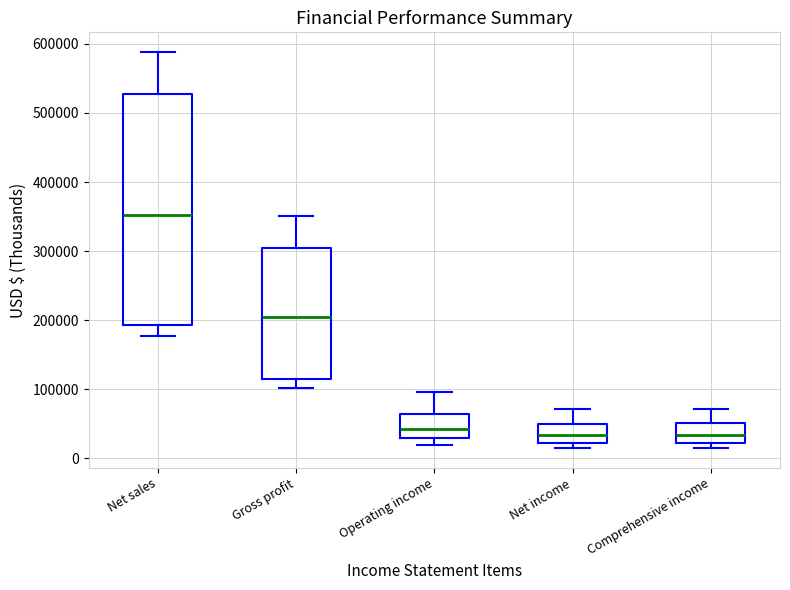

Reading left to right, read every box against the y-axis: the position of its median line, the range the box covers, and the ends of its whiskers. The values are not printed on the chart, so give them approximately, as read against the axis.

Net sales: median 350000, box 190000 to 530000, whiskers 180000 to 590000
Gross profit: median 200000, box 110000 to 300000, whiskers 100000 to 350000
Operating income: median 40000, box 30000 to 60000, whiskers 20000 to 100000
Net income: median 30000, box 20000 to 50000, whiskers 20000 (just below the box's lower edge) to 70000
Comprehensive income: median 30000, box 20000 to 50000, whiskers 20000 (just below the box's lower edge) to 70000